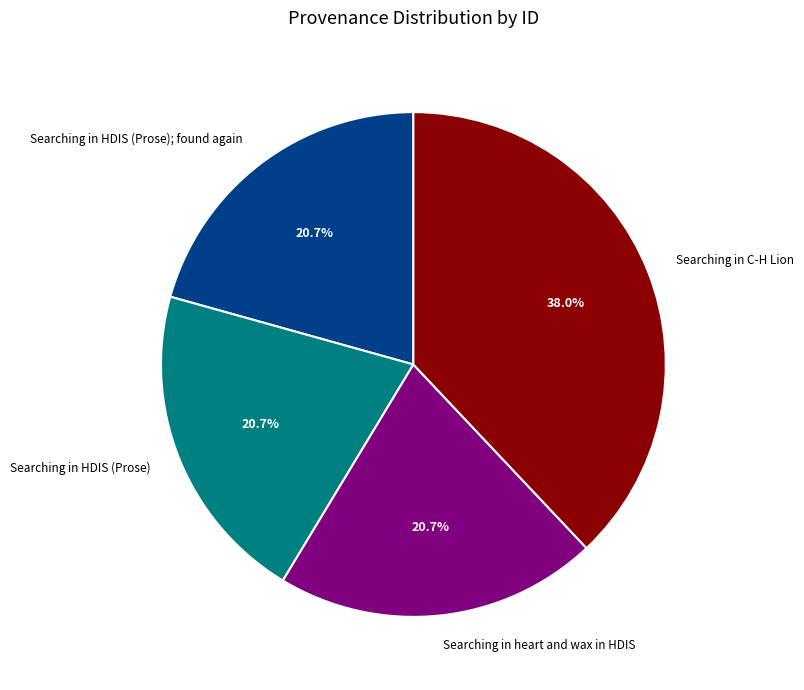

To the nearest percent, what is the combined percentage of Searching in C-H Lion and Searching in HDIS (Prose); found again?

59%